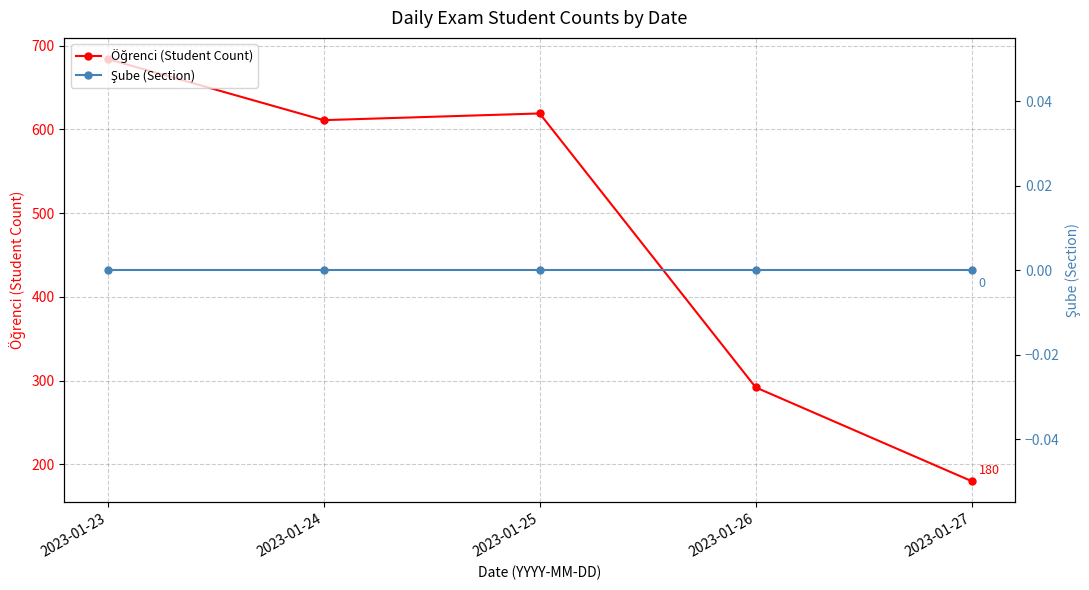

List the series in order of their overall mean, lowest first.

Şube (Section), Öğrenci (Student Count)